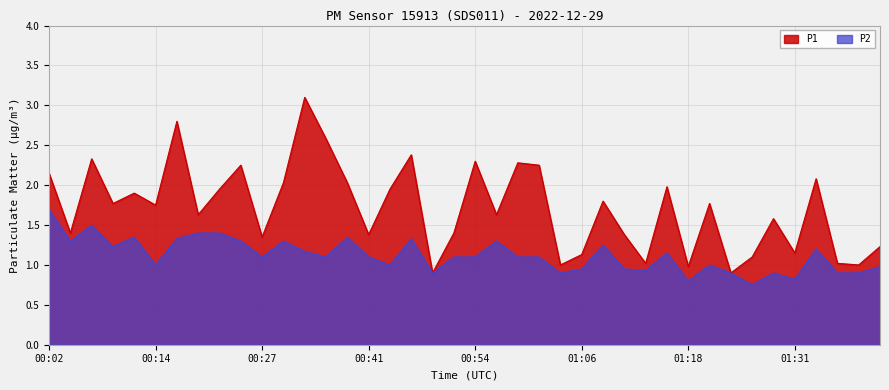

What are all the series names shown in the legend?

P1, P2